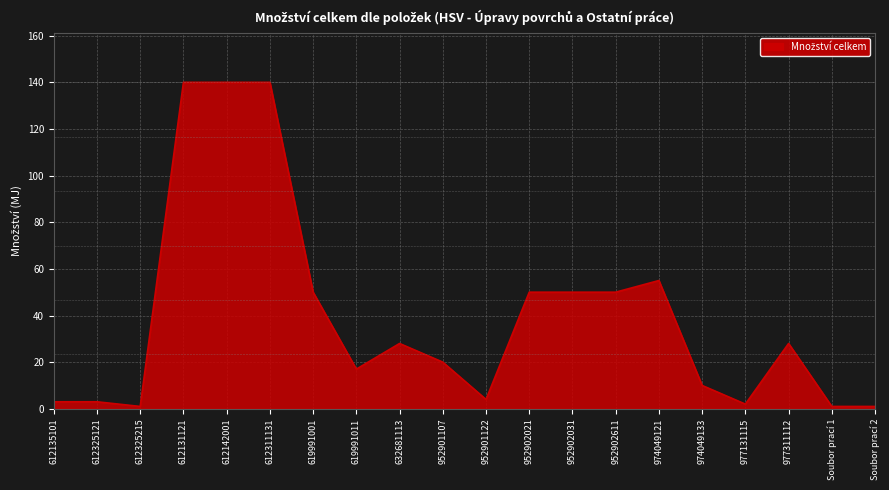

The value at 977311112 is 28. True or false?

True